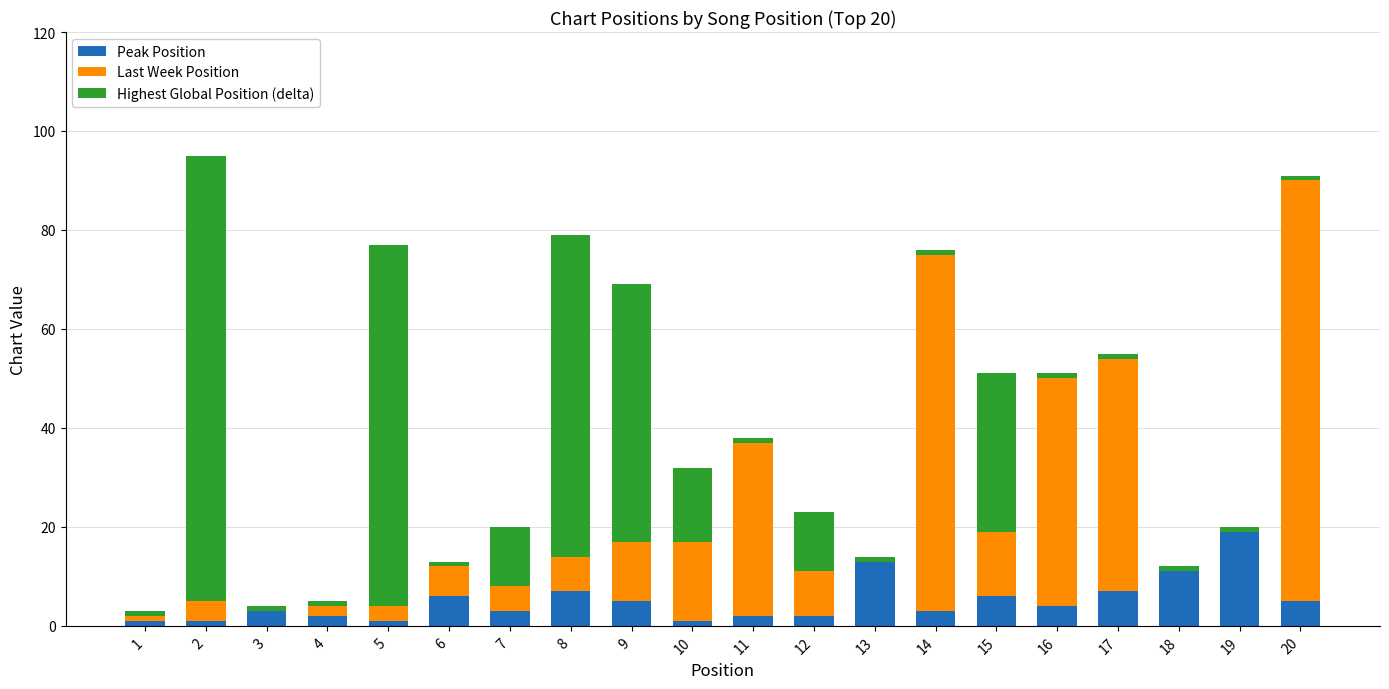

The value of Peak Position at 8 is 7. True or false?

True